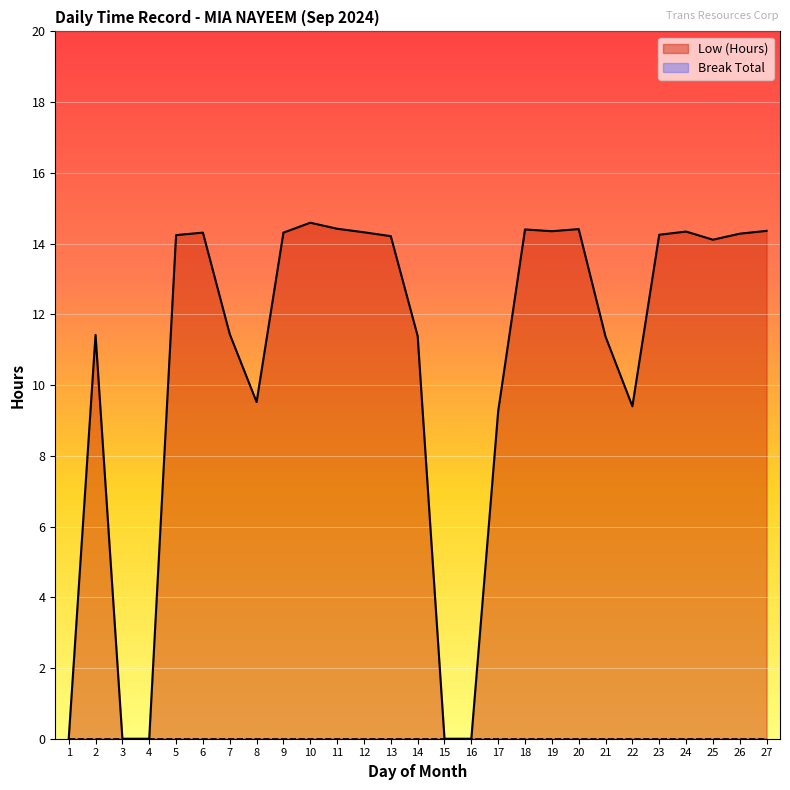

Reading left to right, what are all the values shown in this chart?

0.0	11.4	0.0	0.0	14.2	14.3	11.4	9.5	14.3	14.6	14.4	14.3	14.2	11.4	0.0	0.0	9.3	14.4	14.3	14.4	11.4	9.4	14.2	14.3	14.1	14.3	14.4